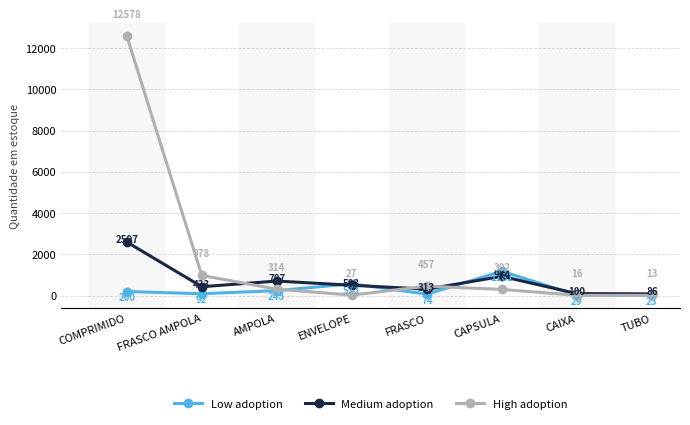

Where does the High adoption series first go above 314?

COMPRIMIDO